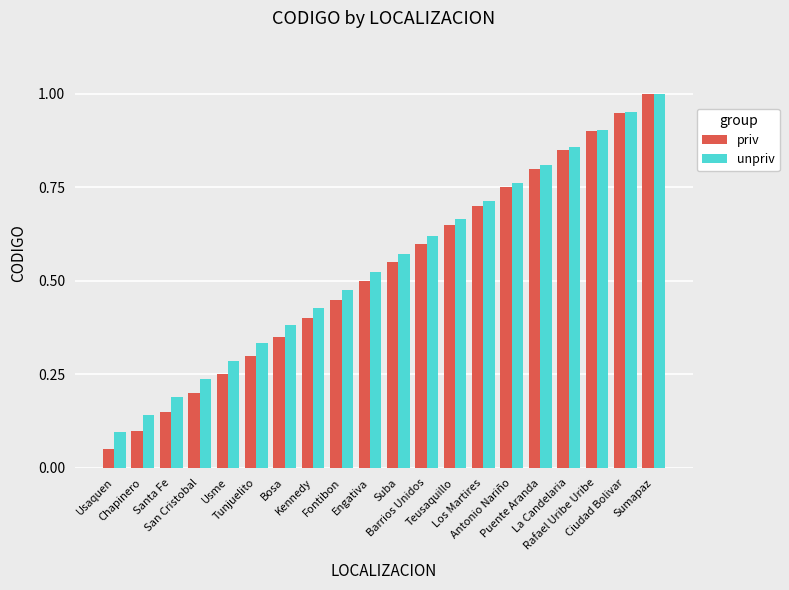

At which category does the chart reach its peak across all series?

Sumapaz